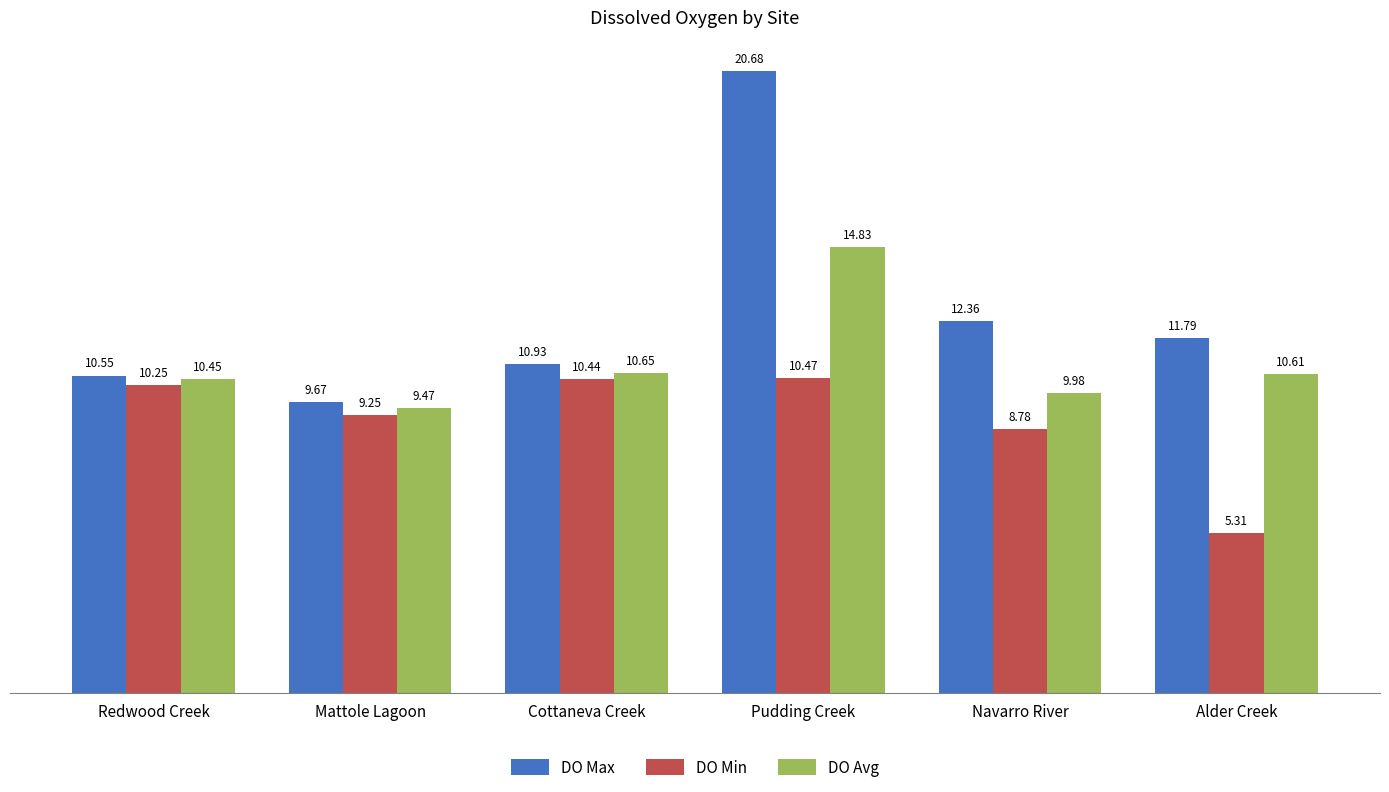

List the series in order of their overall mean, highest first.

DO Max, DO Avg, DO Min